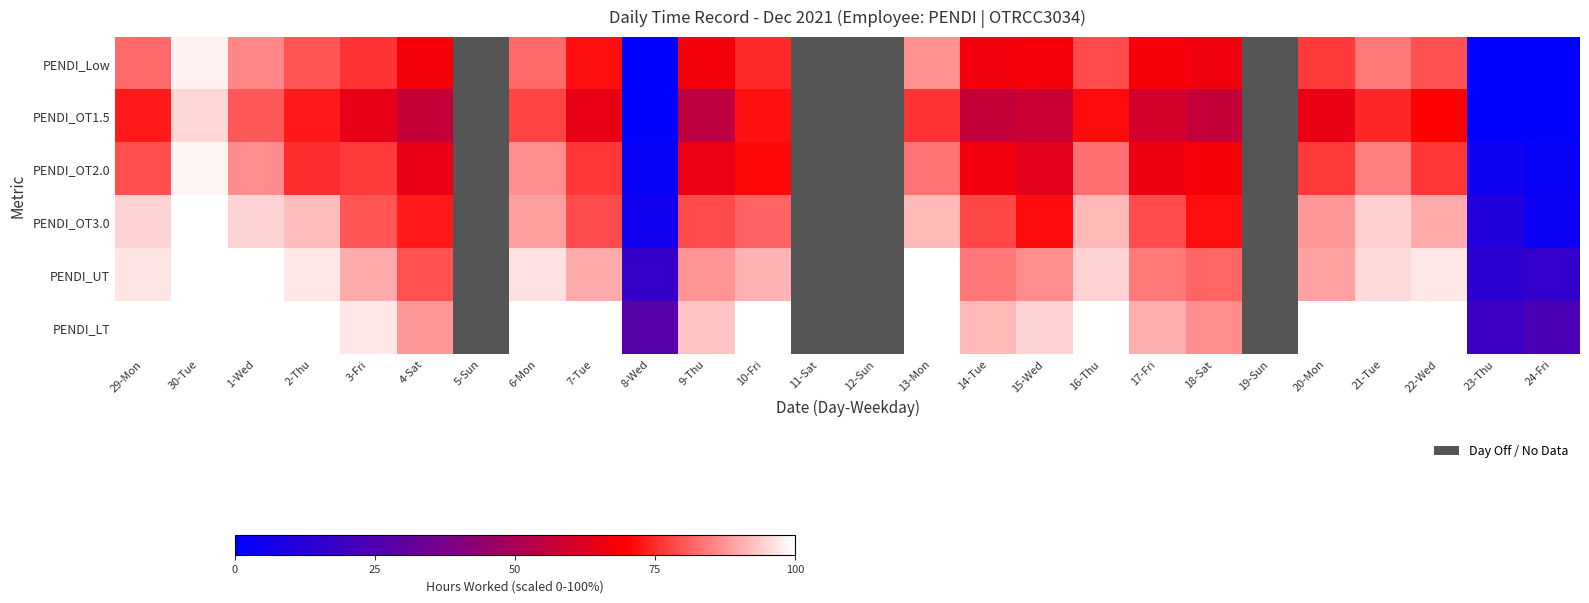

Between 2-Thu and 22-Wed, which is larger?

2-Thu